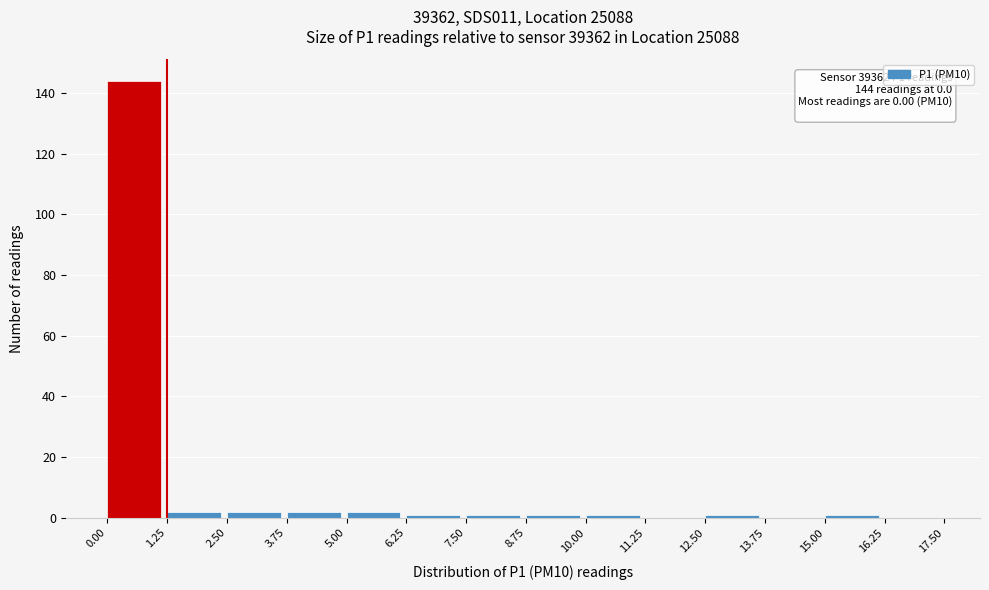

Which range on the x-axis has the tallest bar?

0.00 to 1.25